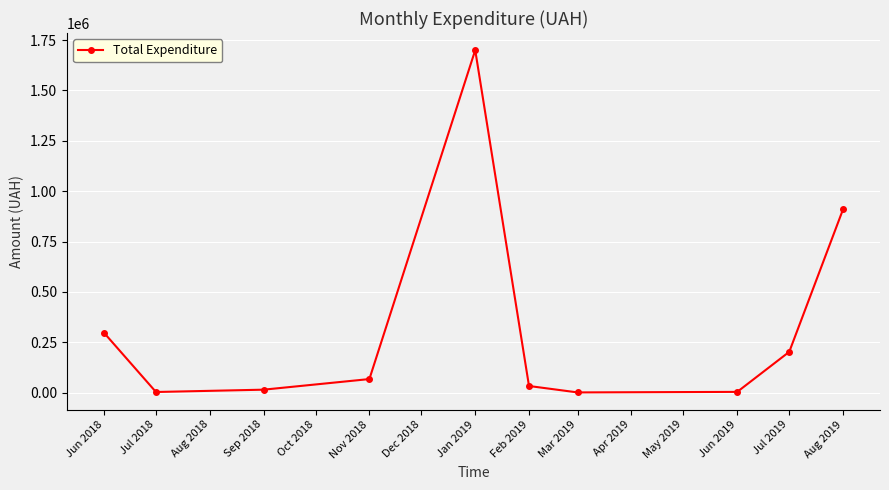

Which category has the highest value across all series?

Jan 2019